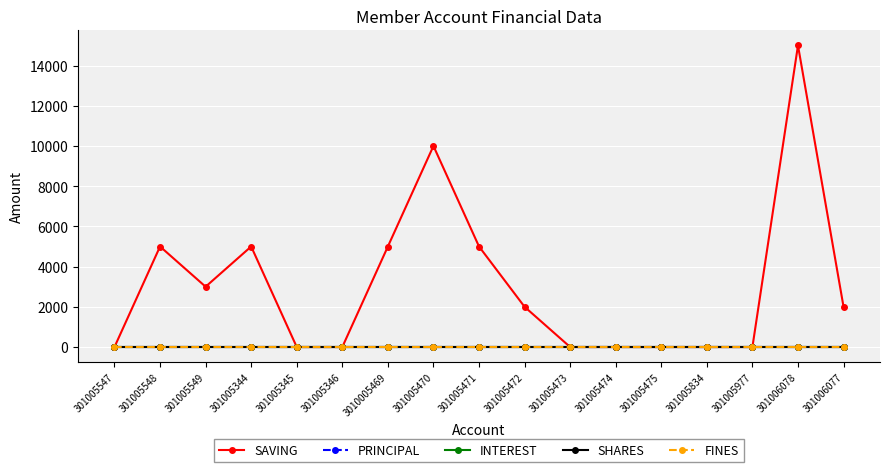

At which label is SAVING closest to 7500?

301005548